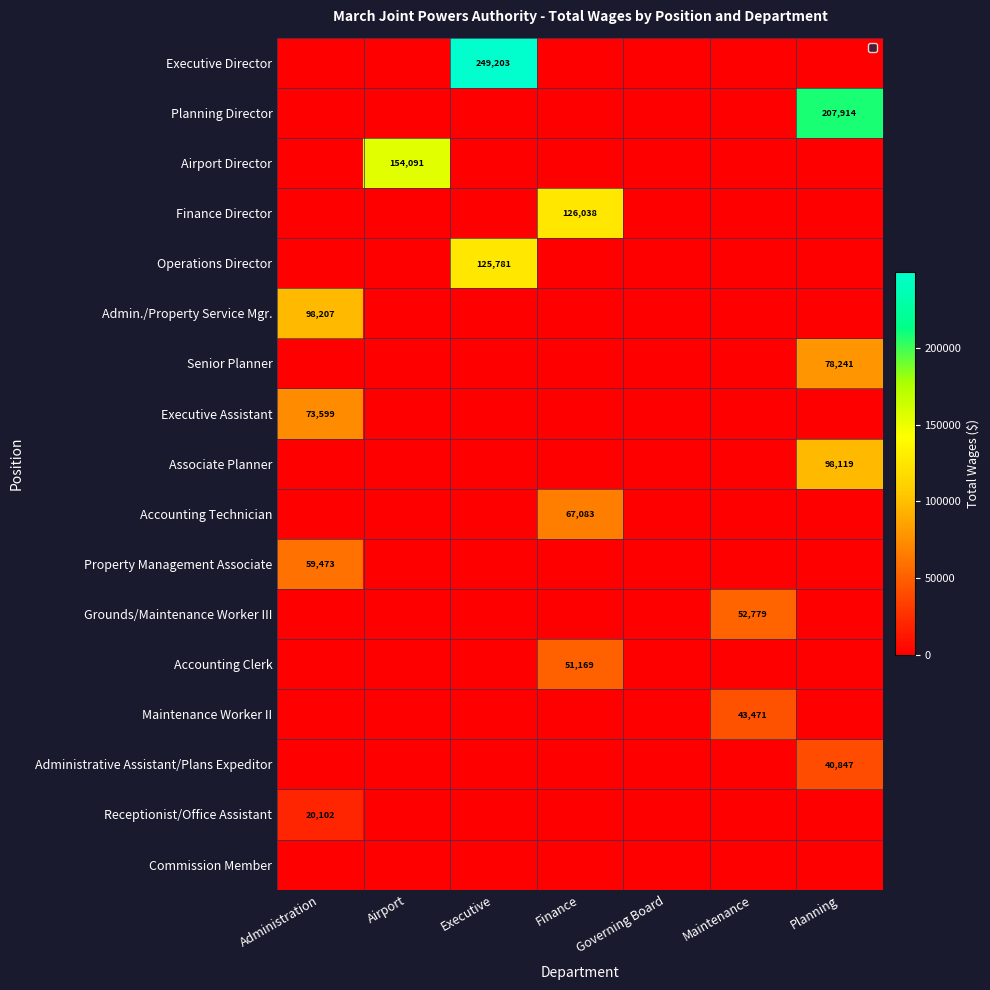

What is the total value across all series at Planning?

425121